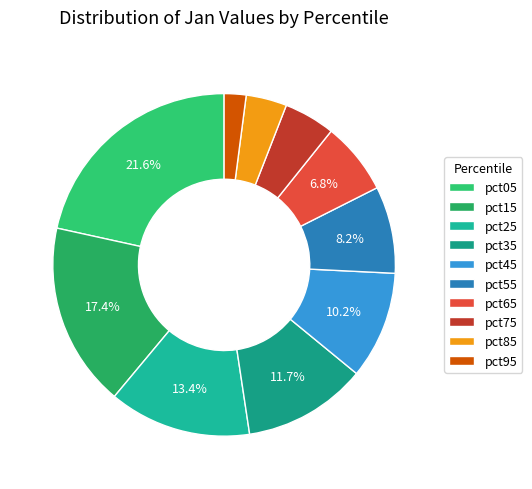

What percentage is the pct05 slice, to the nearest percent?

22%